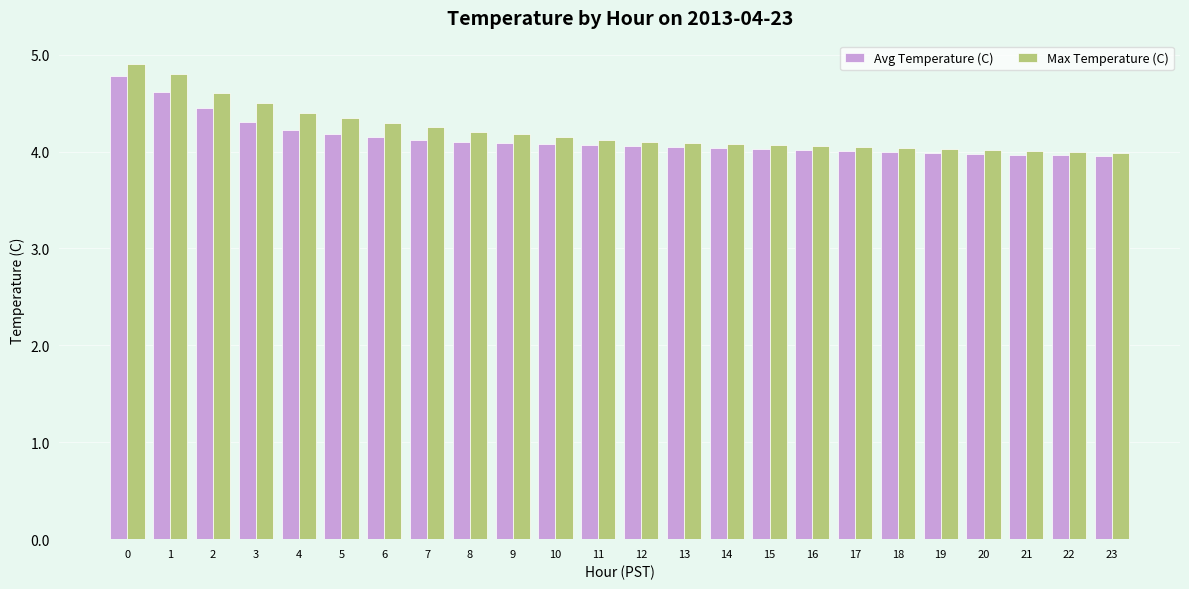

What are all the series names shown in the legend?

Avg Temperature (C), Max Temperature (C)